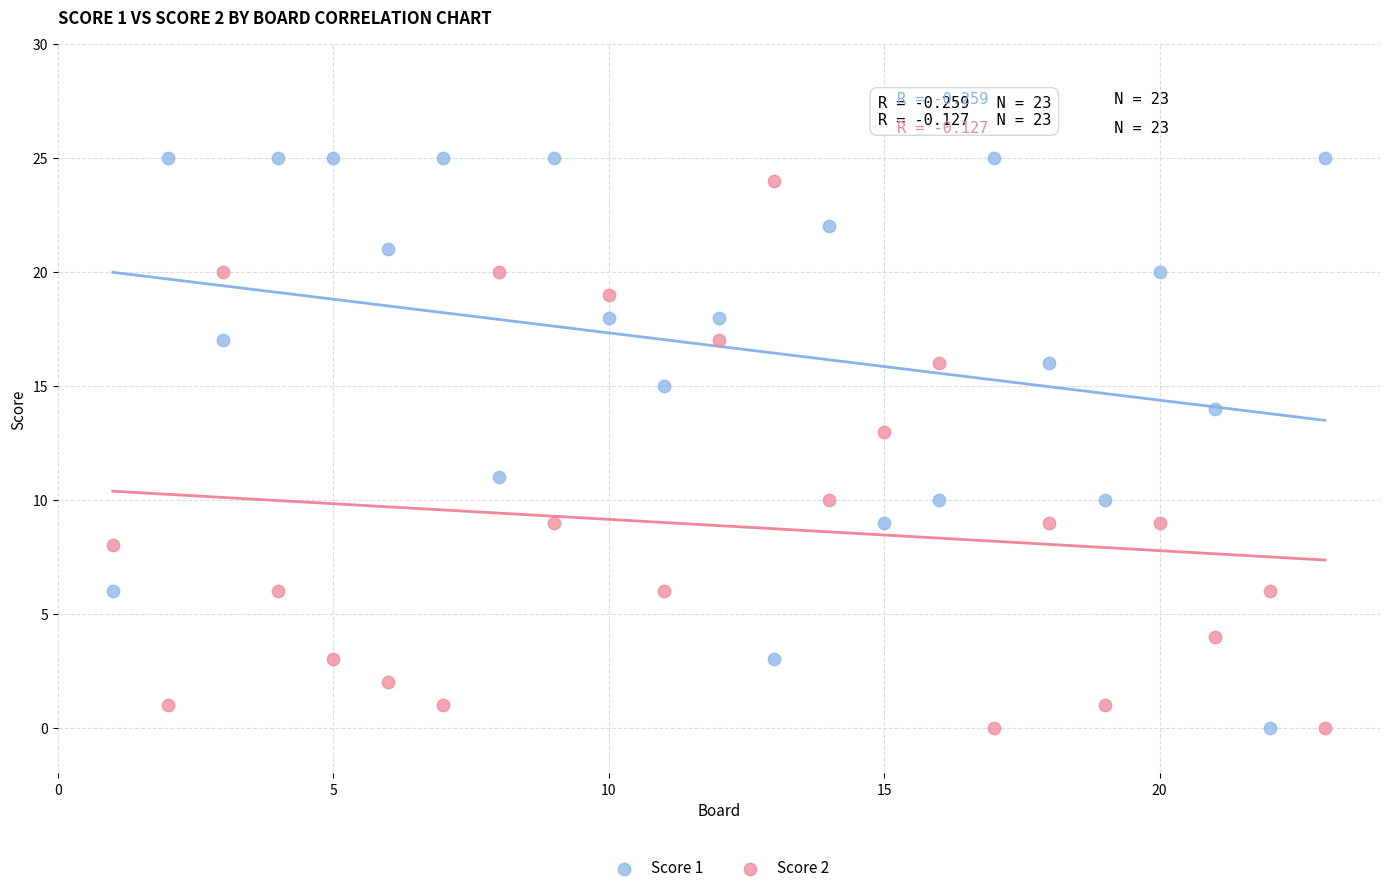

Which series reaches the maximum Y coordinate?

Score 1